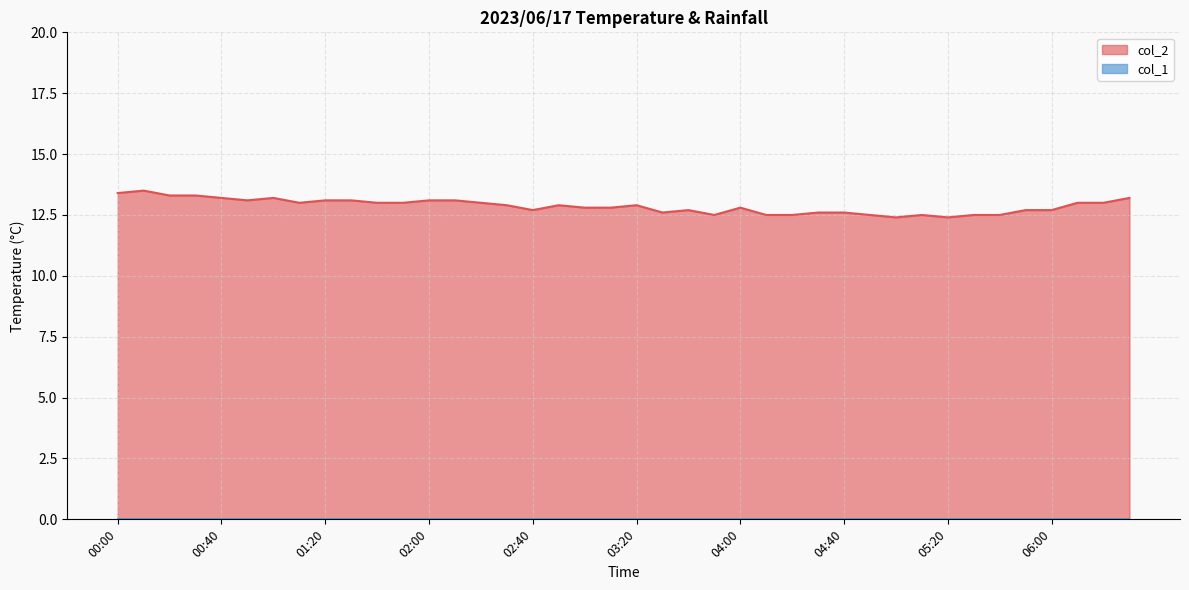

What is the sum of all values?

514.6